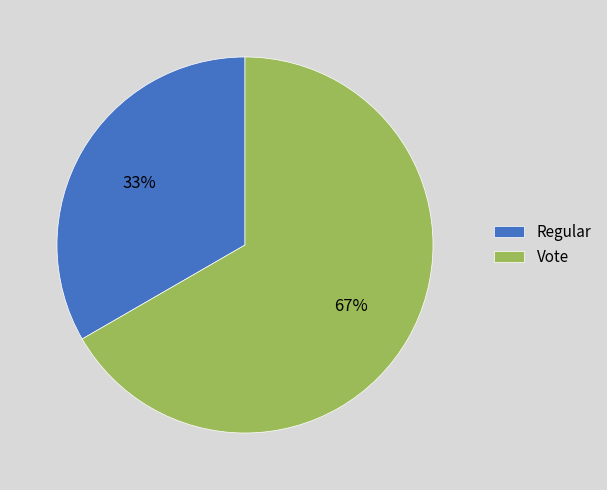

Do Regular and Vote together represent more than half of the pie?

Yes